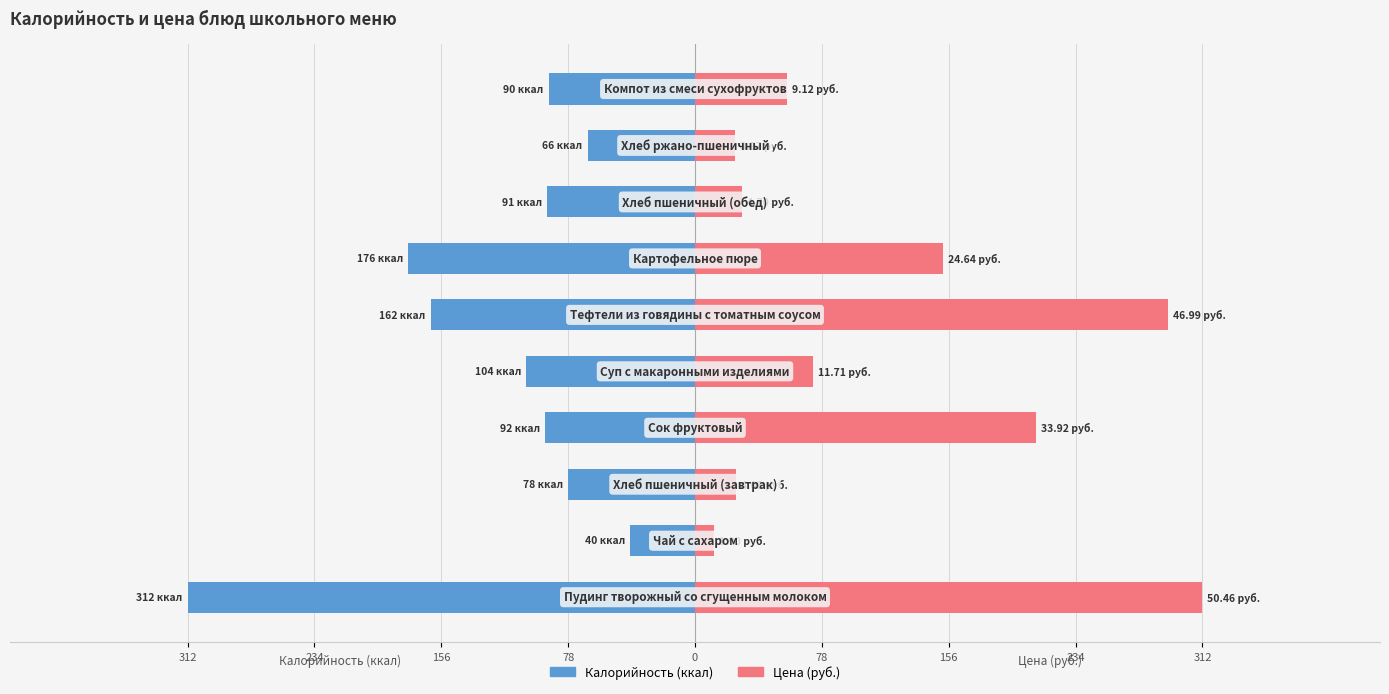

What is the average value of the Цена series?

118.3